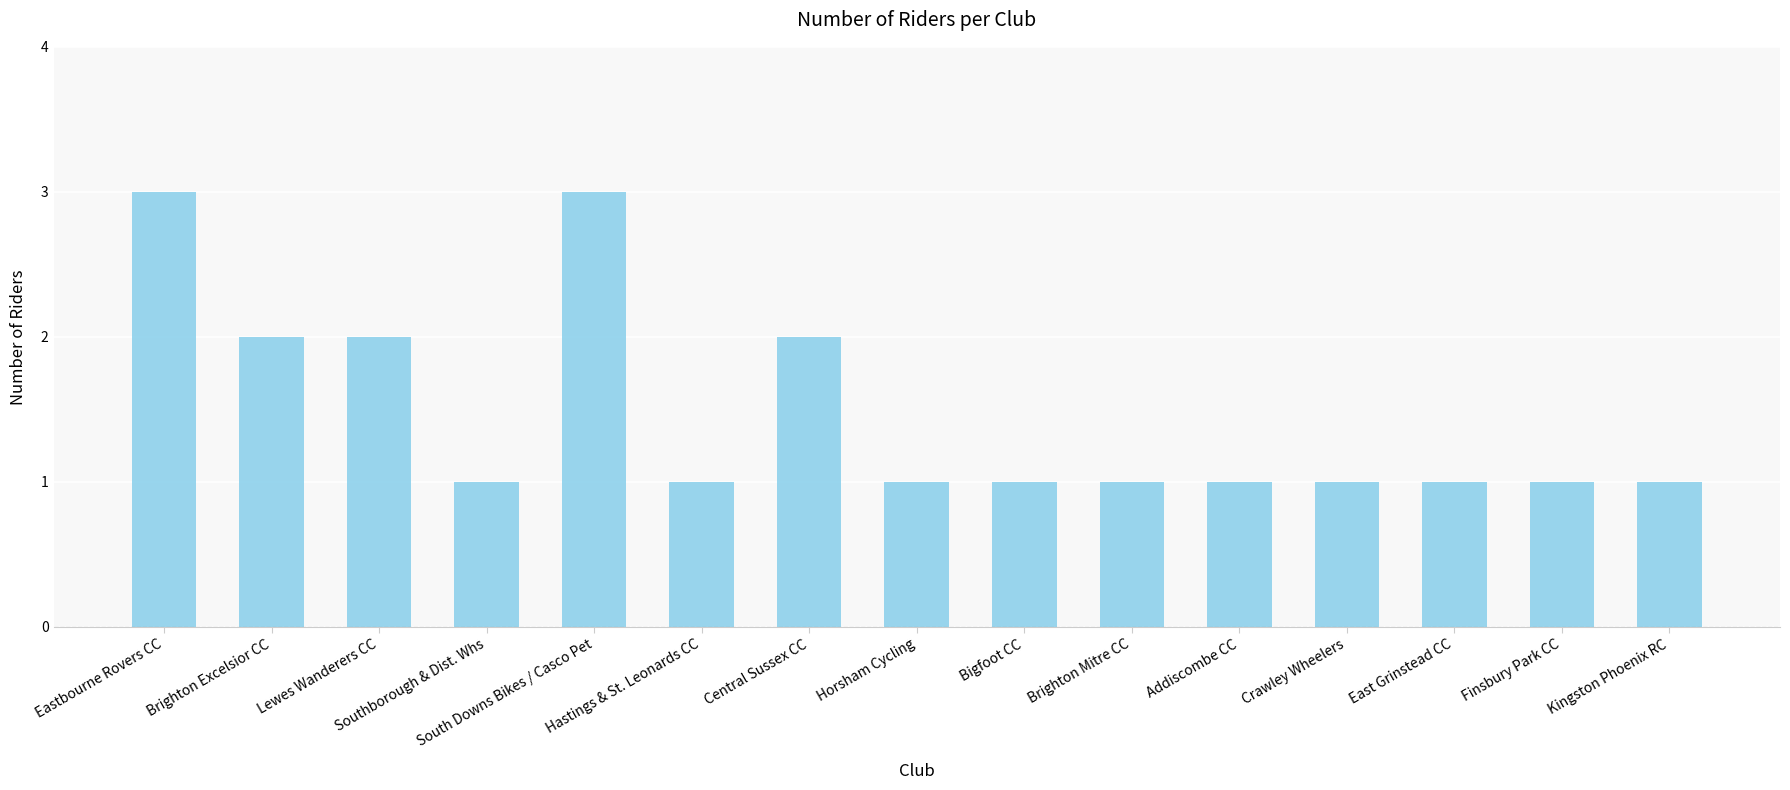

Does the chart contain any negative values?

No